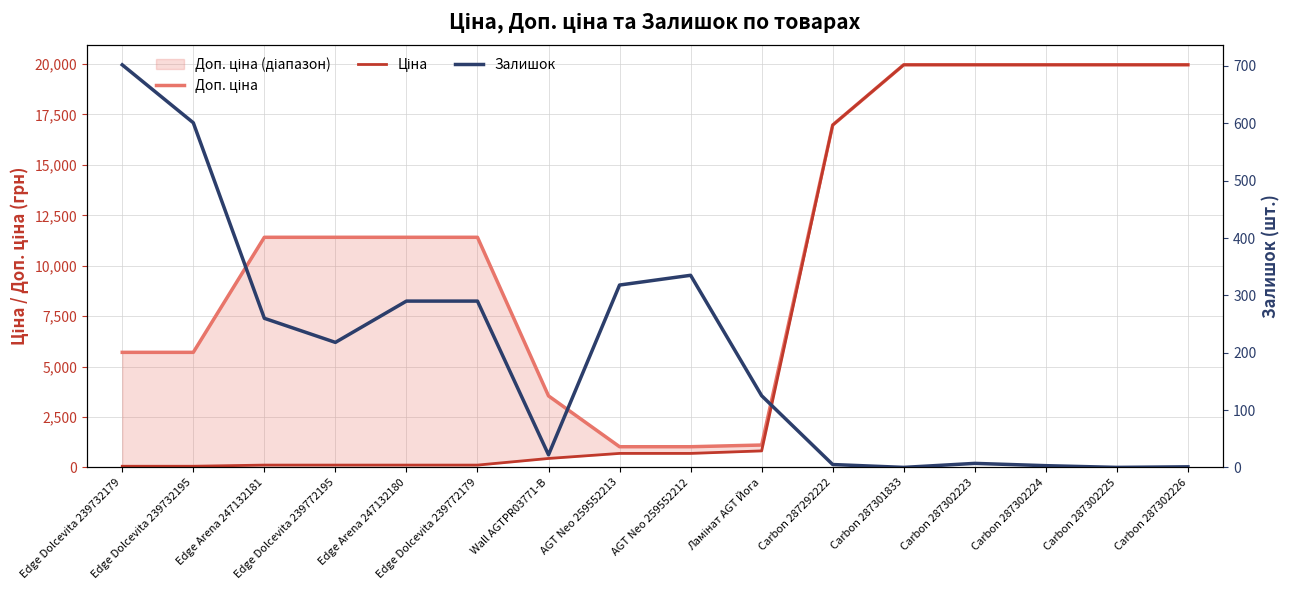

What is the label of the 3rd point from the right?

Carbon 287302224